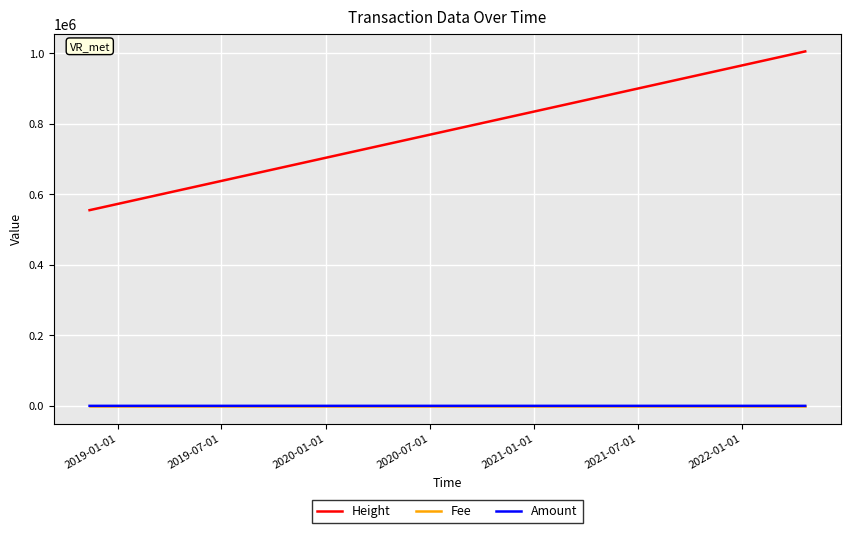

What is the sum of all Amount values?

3.0